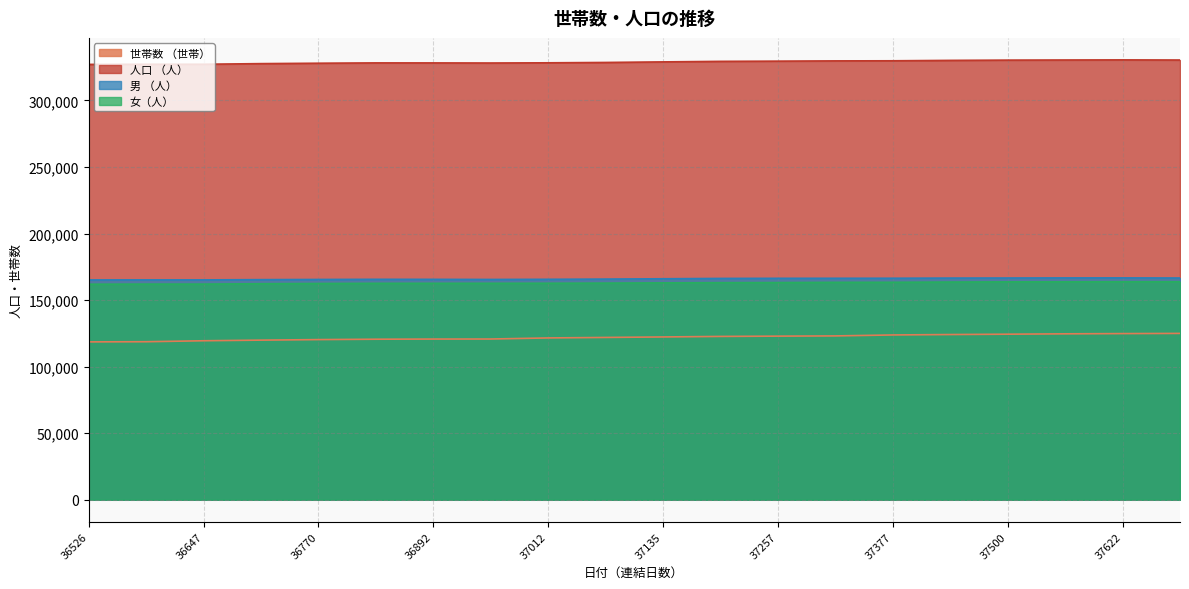

Reading left to right, transcribe all the data shown in this chart.

世帯数 （世帯）: 118604	118713	119451	119918	120320	120606	120724	120757	121569	121939	122310	122705	122921	123090	123809	124121	124383	124656	124837	124971
人口 （人）: 327094	327194	327196	327672	327975	328219	328205	328132	328286	328546	328976	329373	329533	329731	329802	330107	330304	330401	330483	330382
男 （人）: 165165	165183	165179	165368	165501	165618	165592	165508	165621	165784	166029	166279	166364	166385	166419	166535	166592	166665	166683	166590
女（人）: 161929	162011	162017	162304	162474	162601	162613	162624	162665	162762	162947	163094	163169	163346	163383	163572	163712	163736	163800	163792